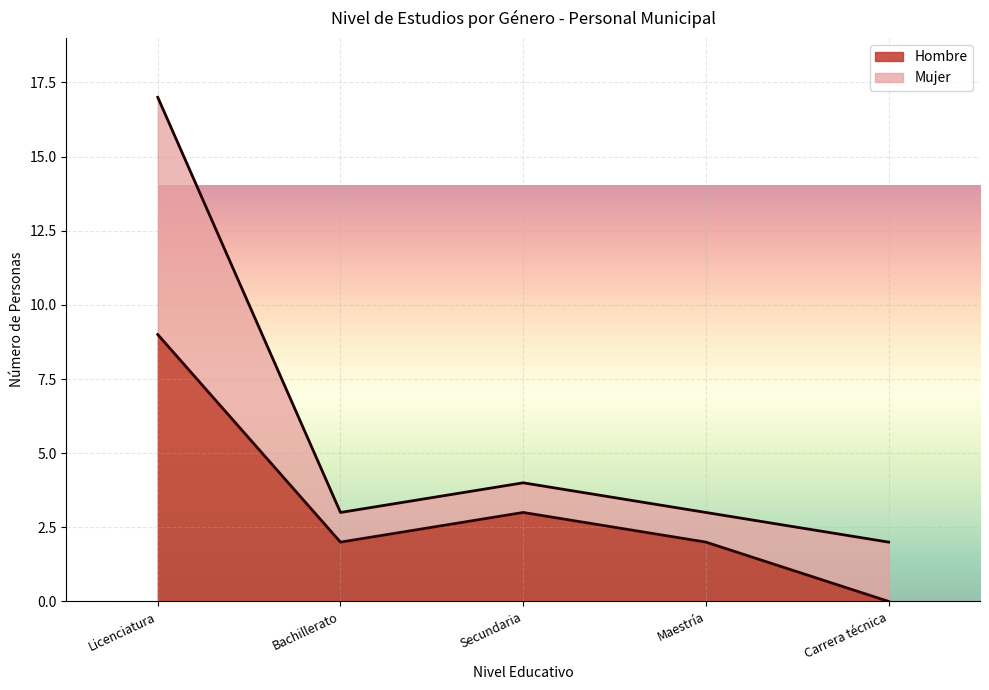

Count the number of categories in the chart.

13